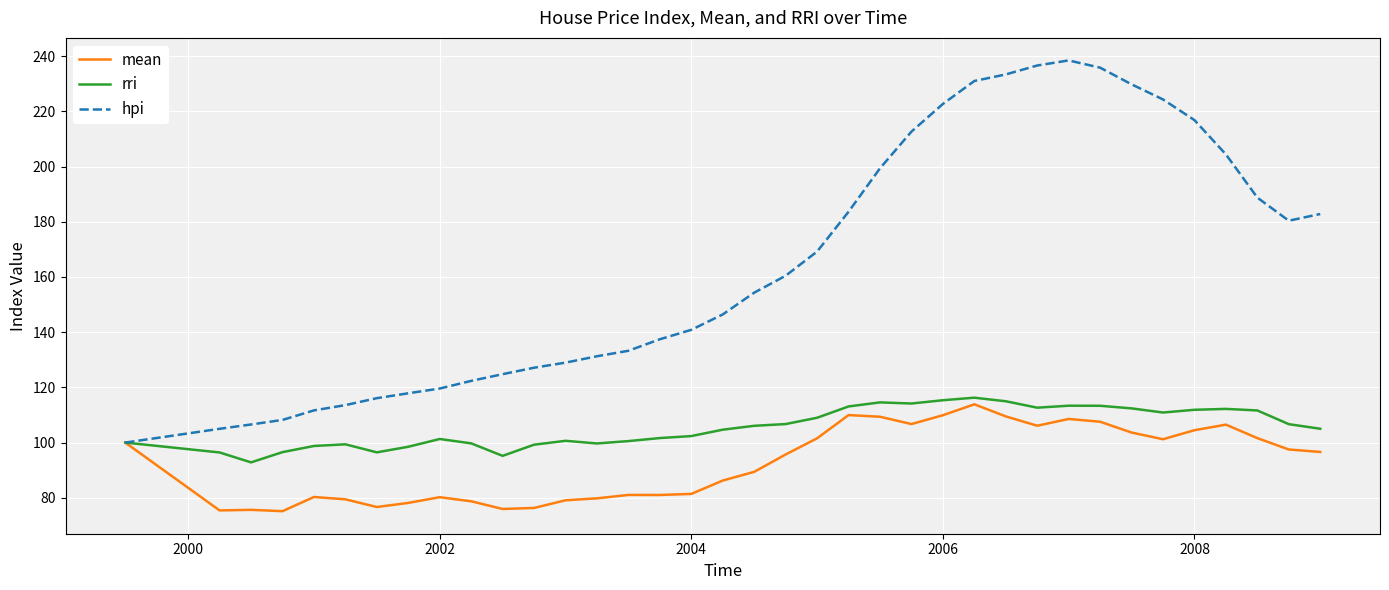

What is the highest value of the rri series?

116.3